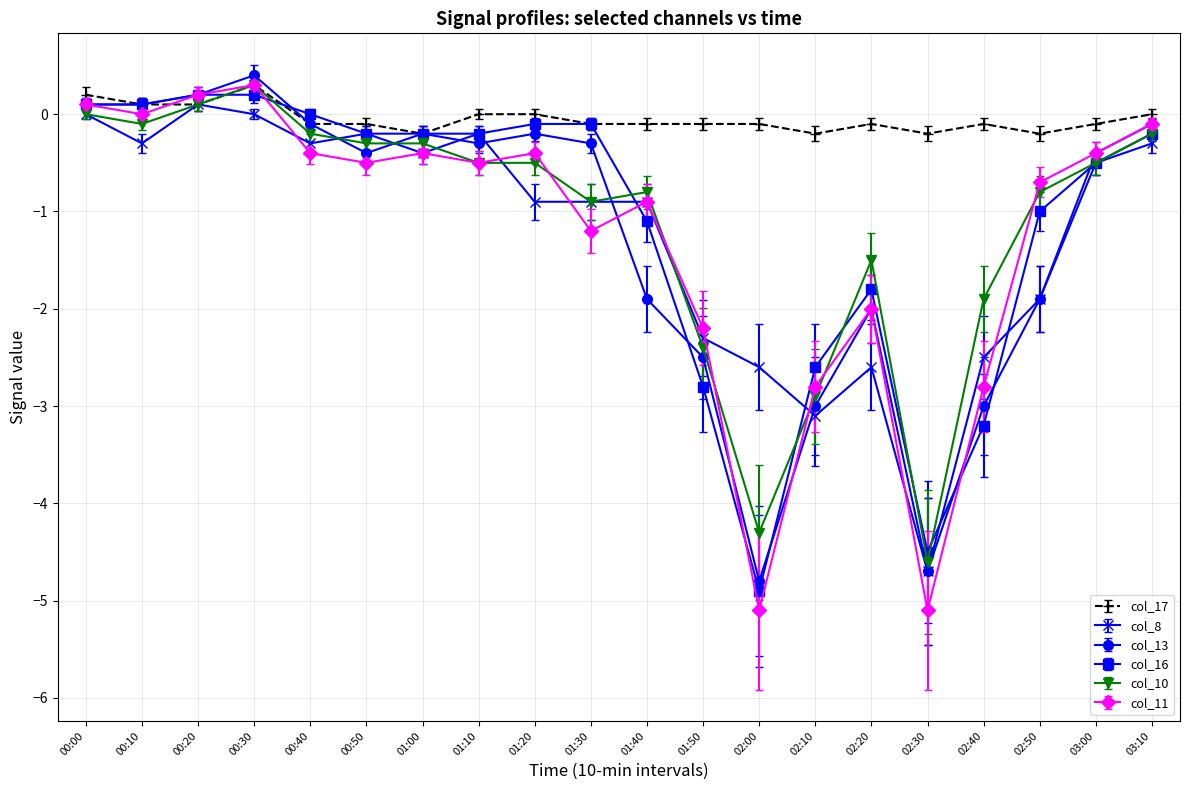

Which series has the widest spread of values?

col_11